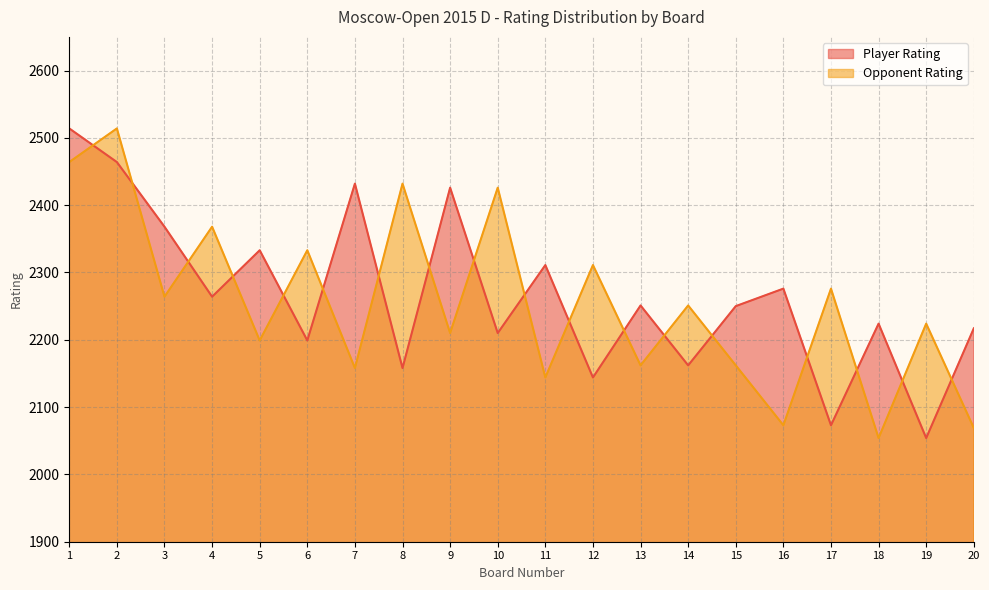

At which label is Opponent Rating closest to 2284?

17